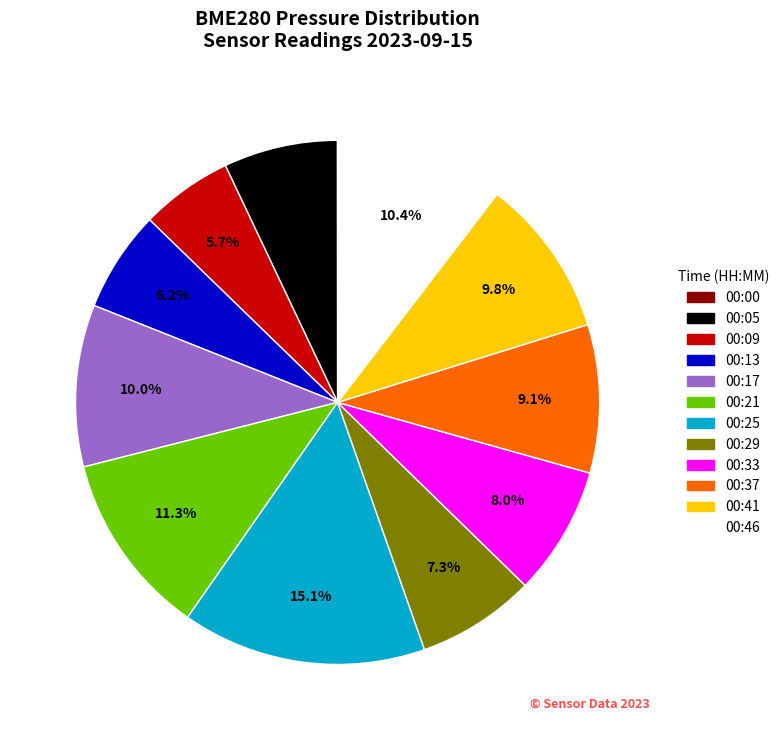

What percentage is NOT represented by 00:17?

90.0%